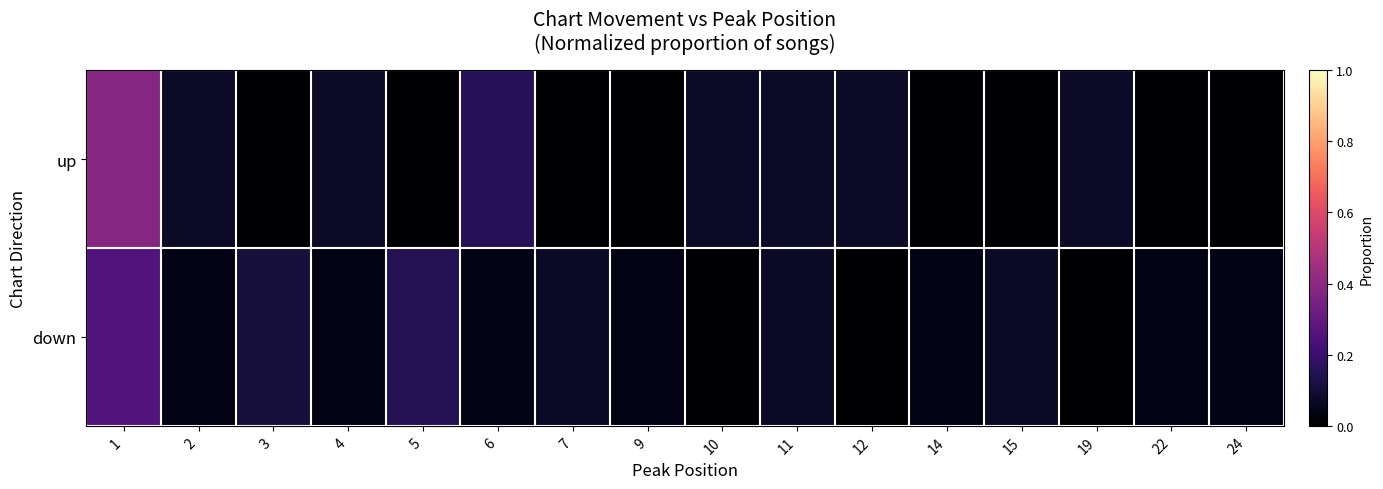

Between 1 and 14, which series saw the biggest shift?

up